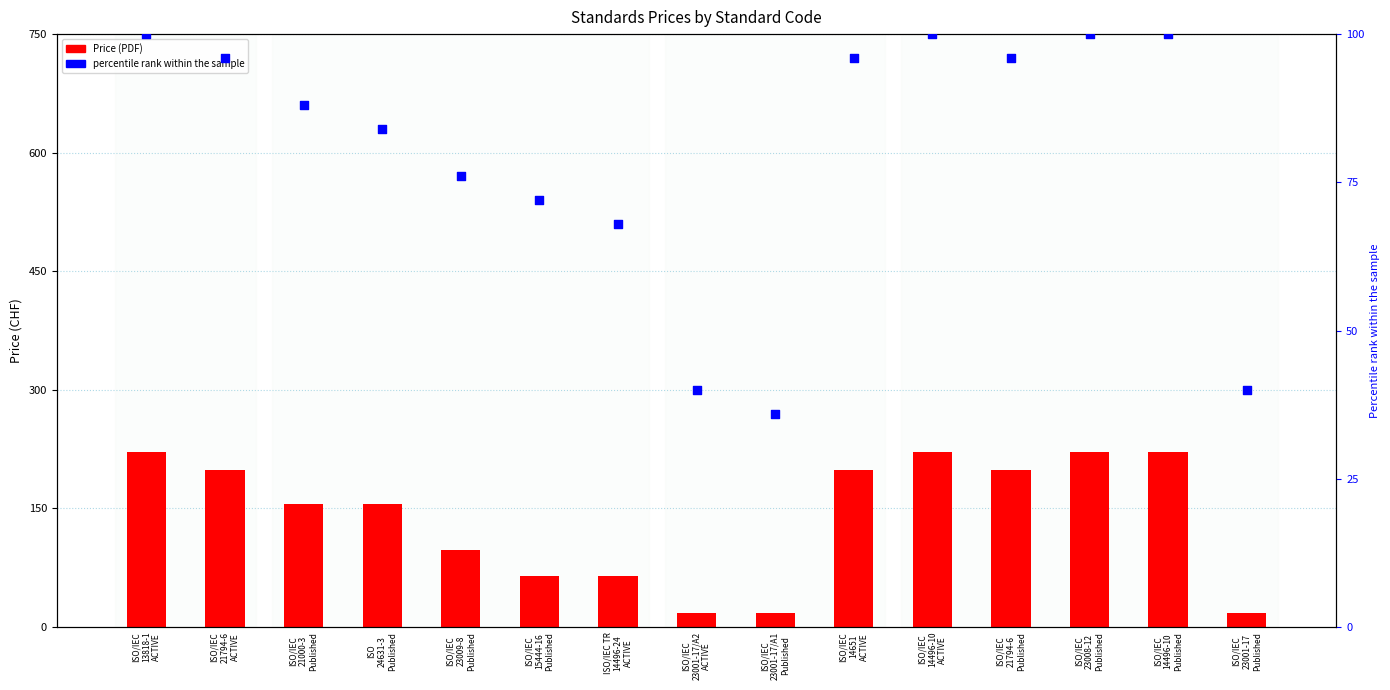

Which series has the widest spread of Y values?

Price (PDF)